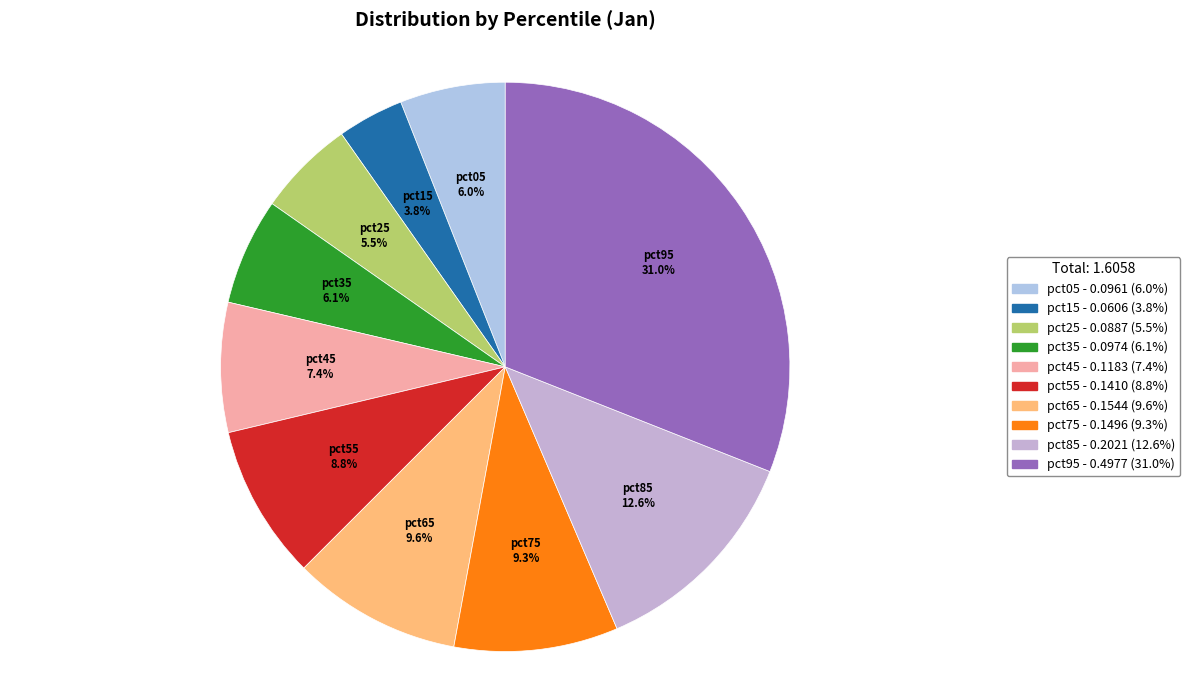

To the nearest percent, what is the combined percentage of pct75 and pct25?

15%